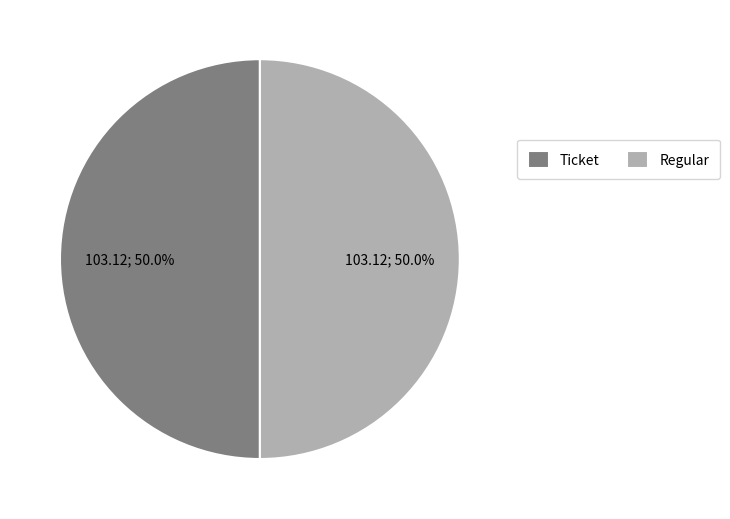

What is the ratio of the value at Regular to the value at Ticket?

1.0